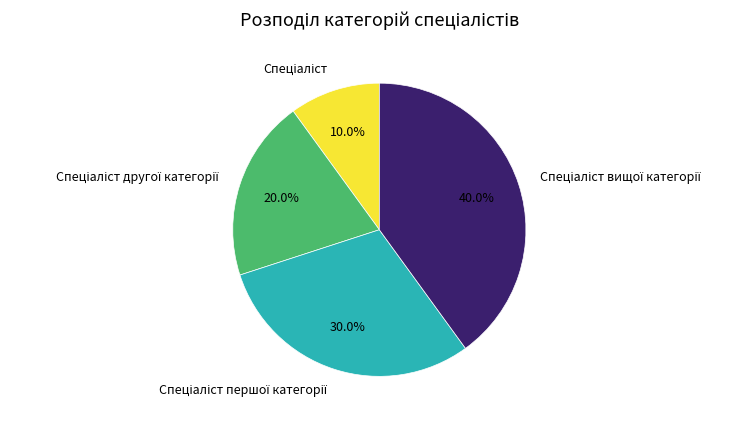

Count the number of slices in the pie.

4